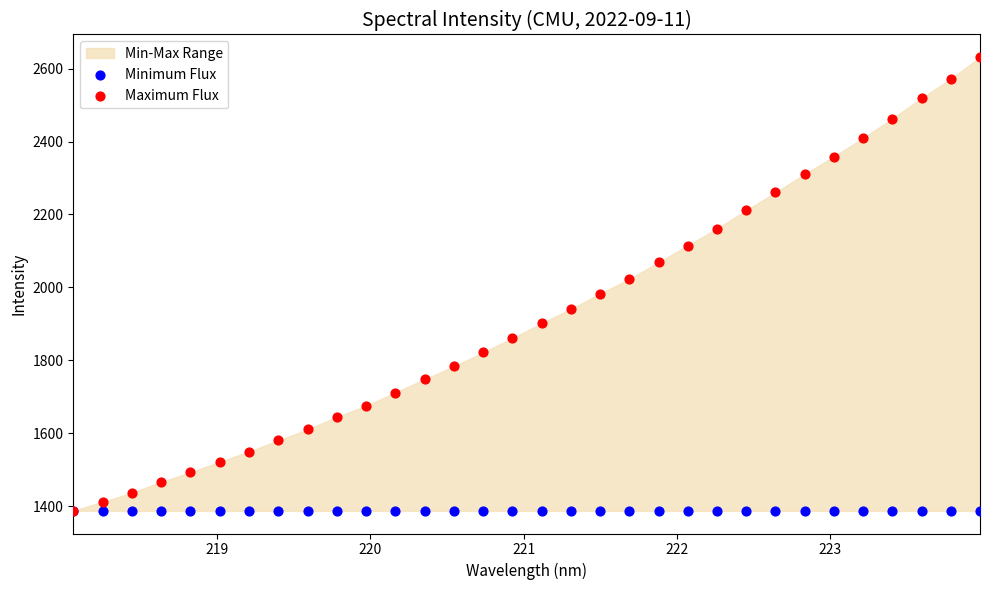

Which series has the largest Y range (max minus min)?

Maximum Flux